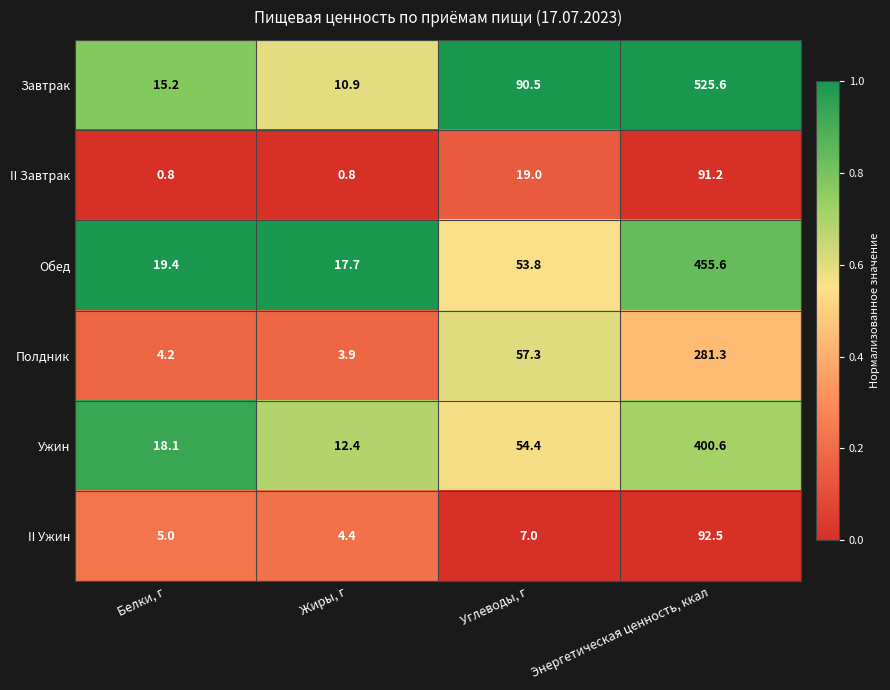

At which label does II Ужин reach its peak?

Энергетическая ценность, ккал